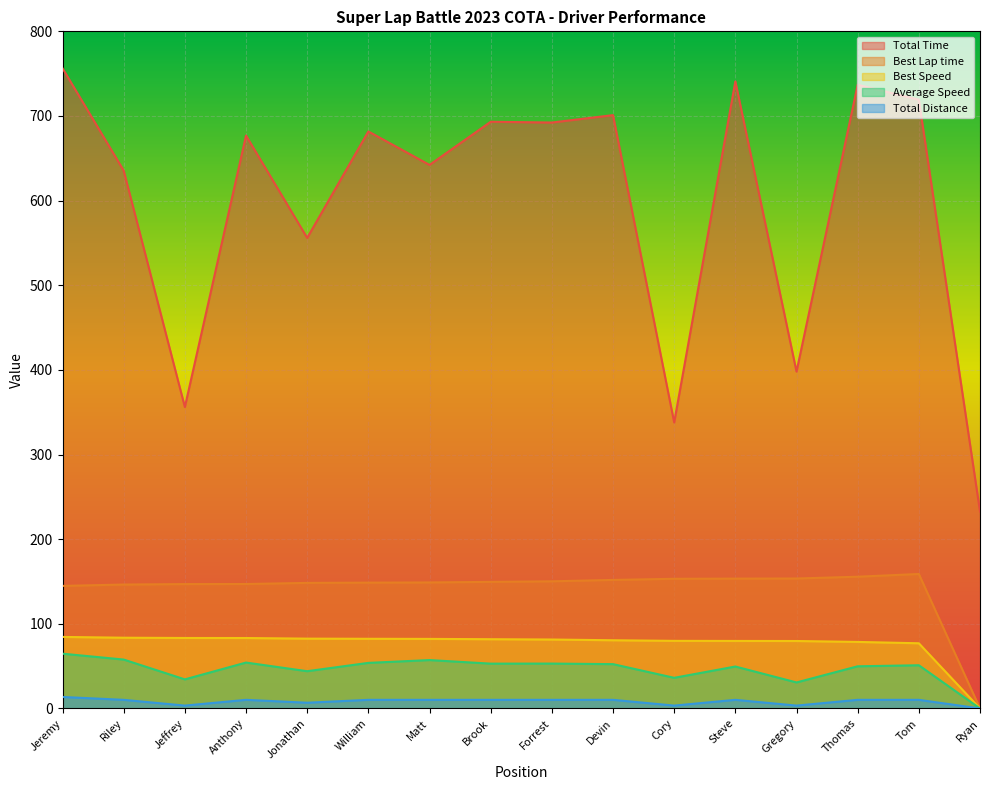

The Total Distance series shows 10.2 at Thomas. True or false?

True